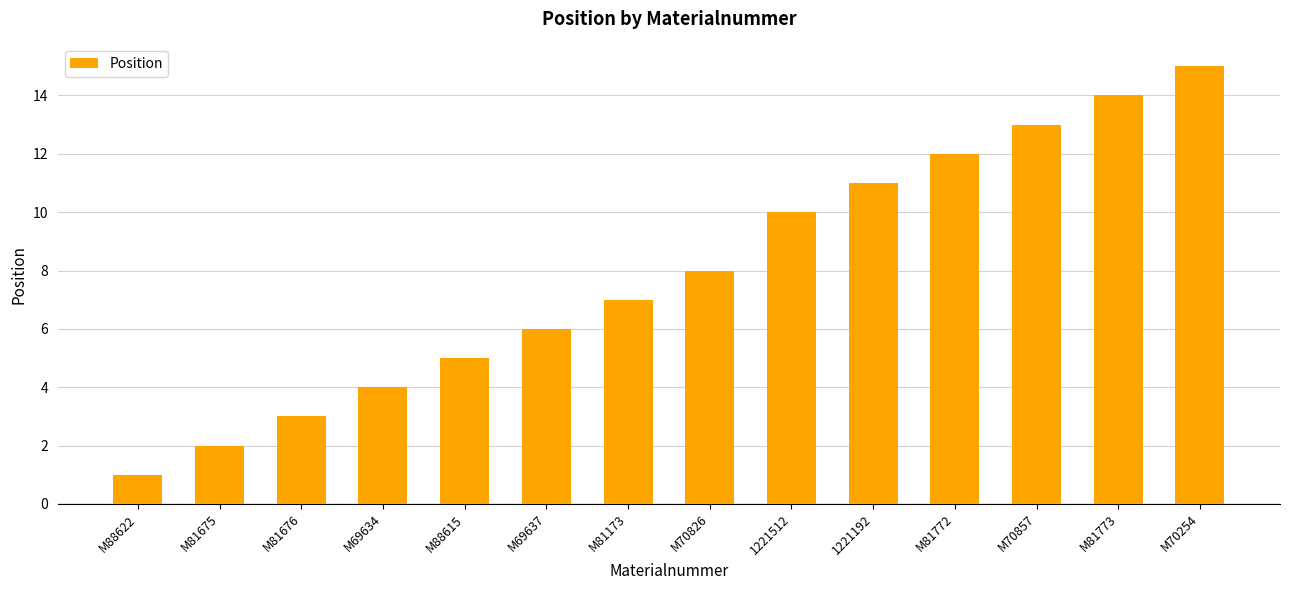

What is the maximum value shown in the chart?

15